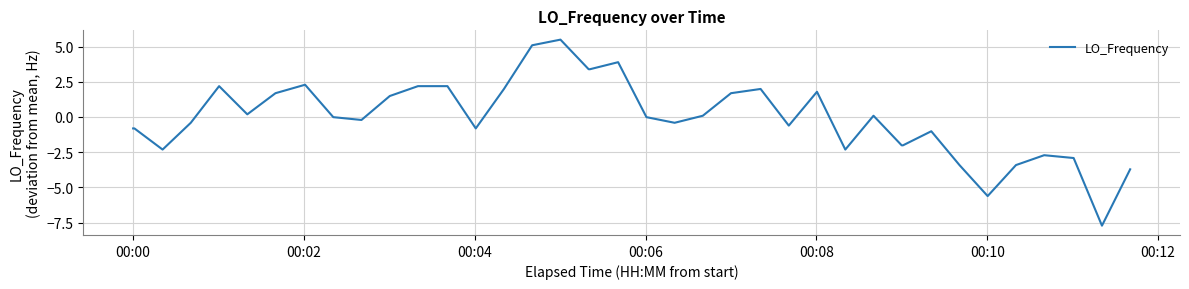

What is the difference between the maximum and minimum values?

13.2